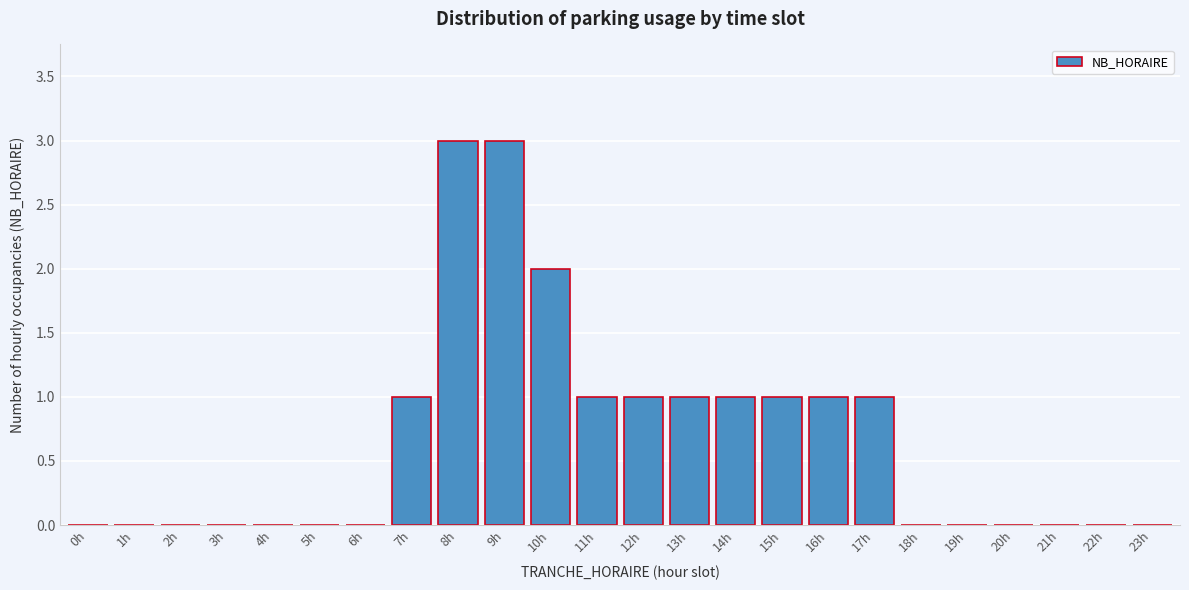

Reading left to right, list all the values displayed in this chart.

0h=0	1h=0	2h=0	3h=0	4h=0	5h=0	6h=0	7h=1	8h=3	9h=3	10h=2	11h=1	12h=1	13h=1	14h=1	15h=1	16h=1	17h=1	18h=0	19h=0	20h=0	21h=0	22h=0	23h=0